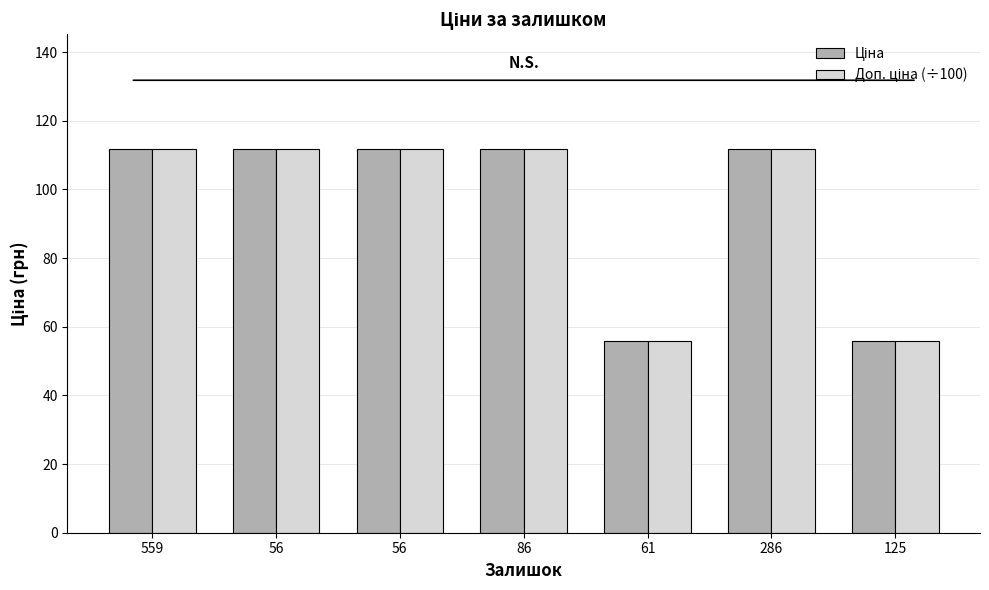

Reading right to left, transcribe all the data shown in this chart.

Ціна: 55.9	111.7	55.9	111.7	111.7	111.7	111.7
Доп. ціна (÷100): 55.9	111.7	55.9	111.7	111.7	111.7	111.7